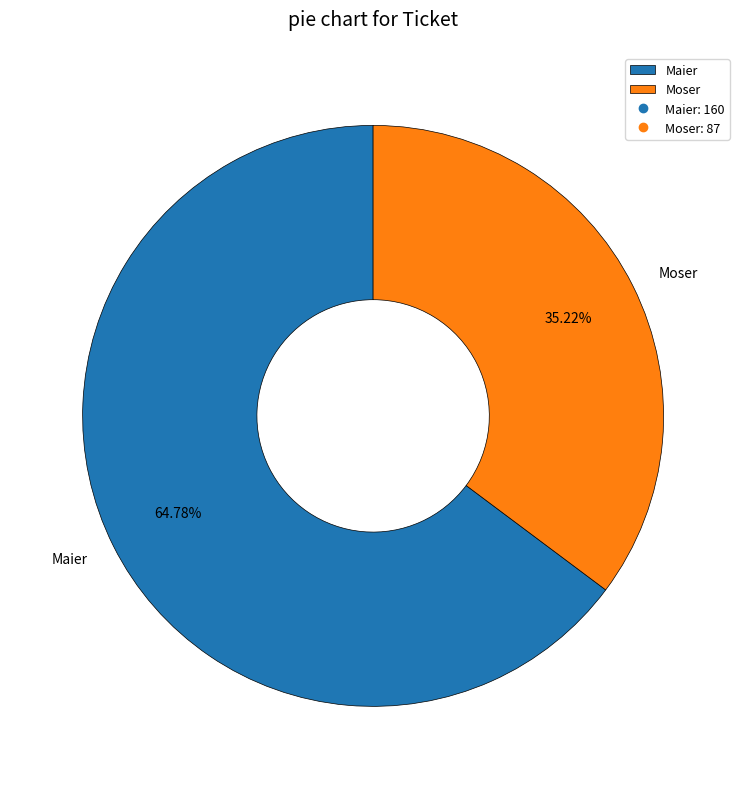

What is the ratio of the value at Maier to the value at Moser?

1.8